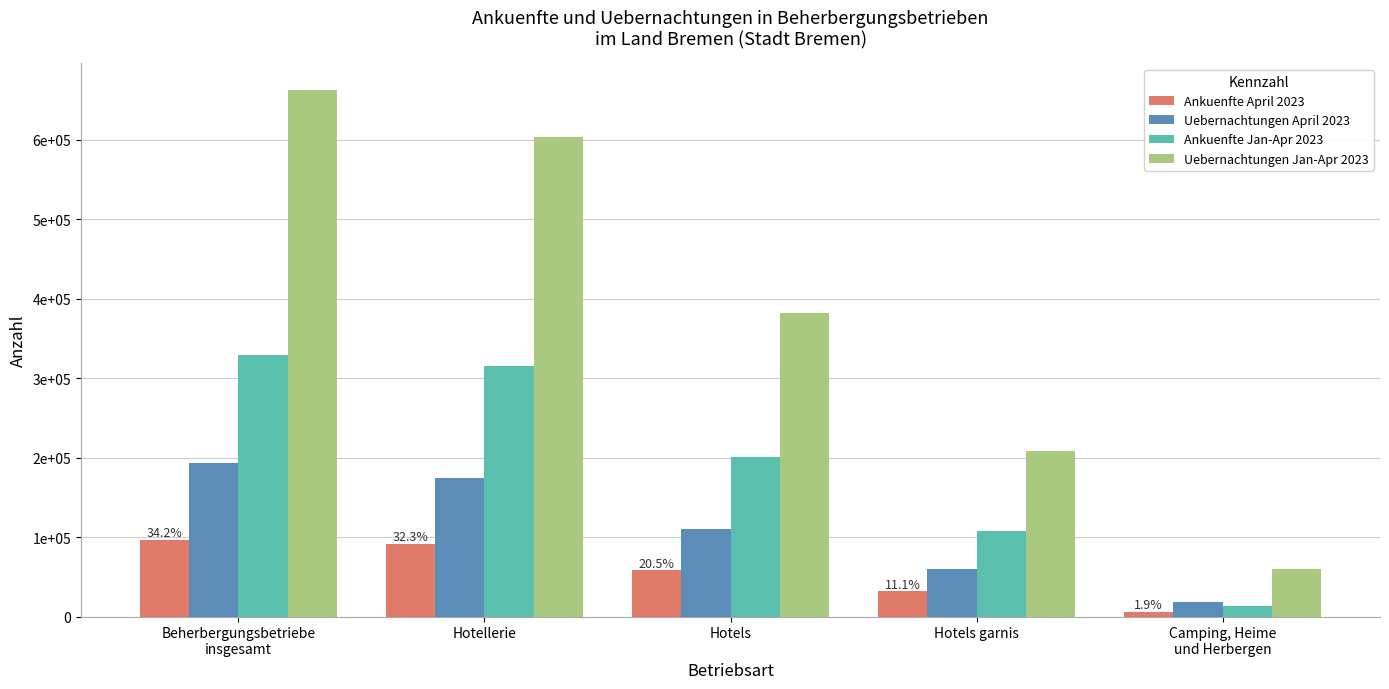

What are all the series names shown in the legend?

Ankuenfte April 2023, Uebernachtungen April 2023, Ankuenfte Jan-Apr 2023, Uebernachtungen Jan-Apr 2023